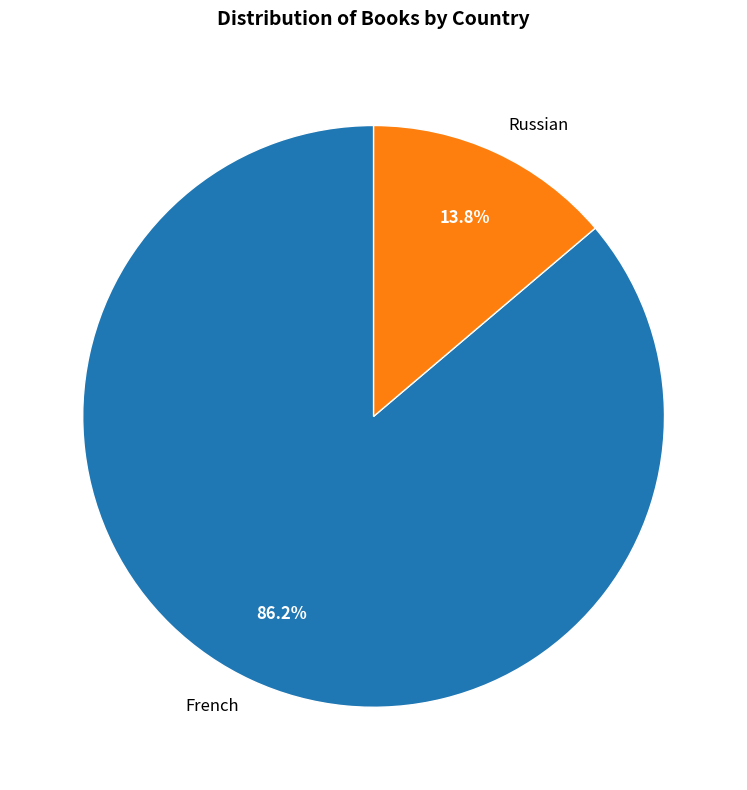

Does Russian represent more than half of the total?

No